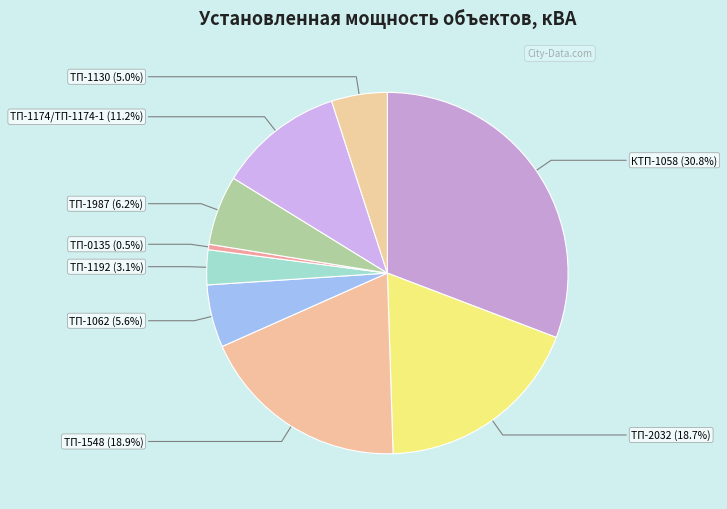

Rank the categories by value from lowest to highest.

ТП-0135, ТП-1192, ТП-1130, ТП-1062, ТП-1987, ТП-1174/ТП-1174-1, ТП-2032, ТП-1548, КТП-1058